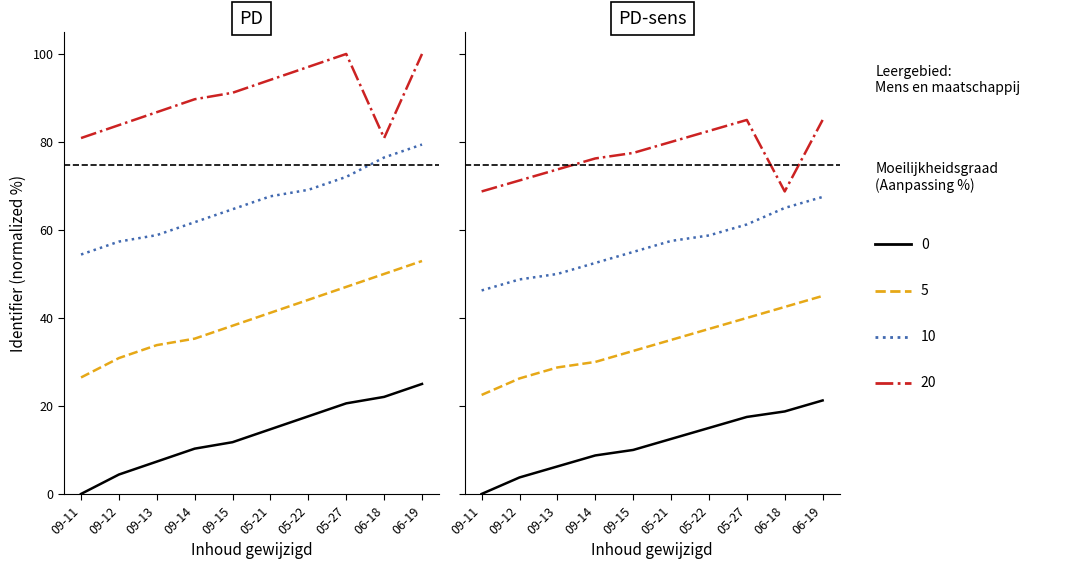

Which series has the largest range (max minus min)?

5